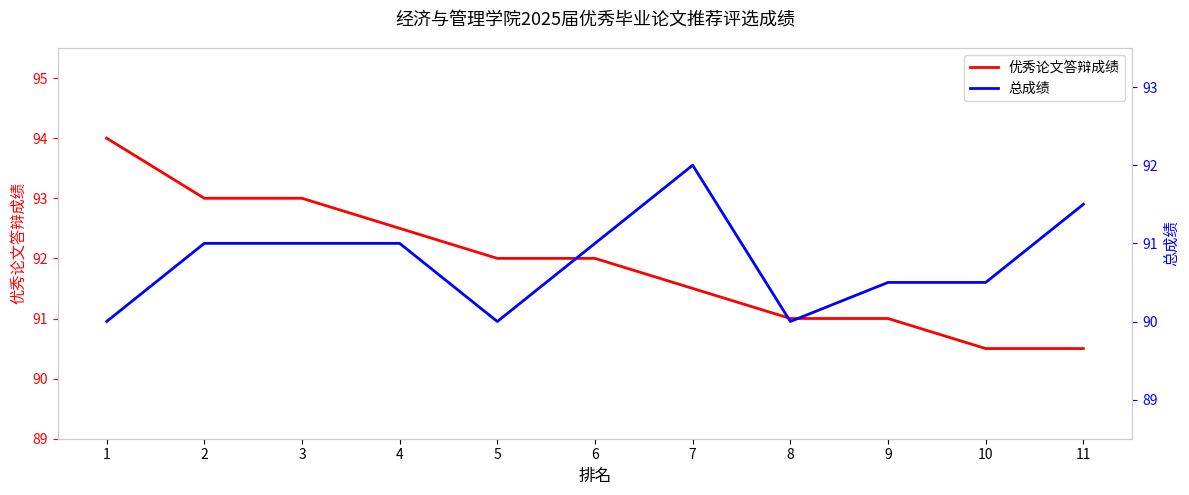

Which series has the largest total across all categories?

优秀论文答辩成绩